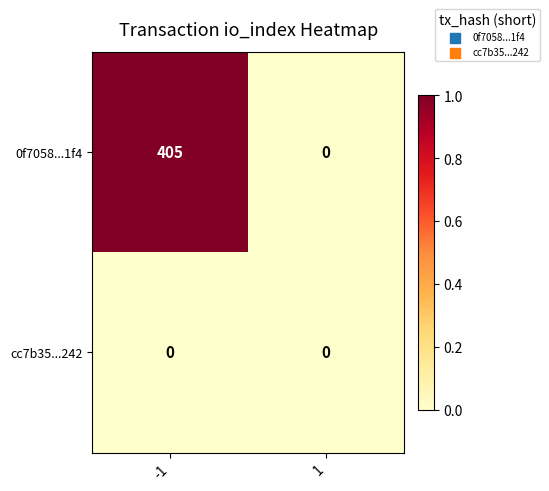

The value of cc7b35...242 at 1 is 0. True or false?

True